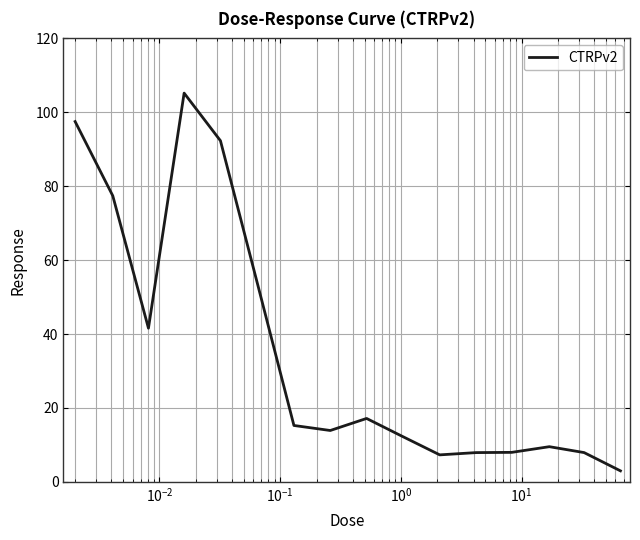

Is this an area chart (filled region under the line)?

No